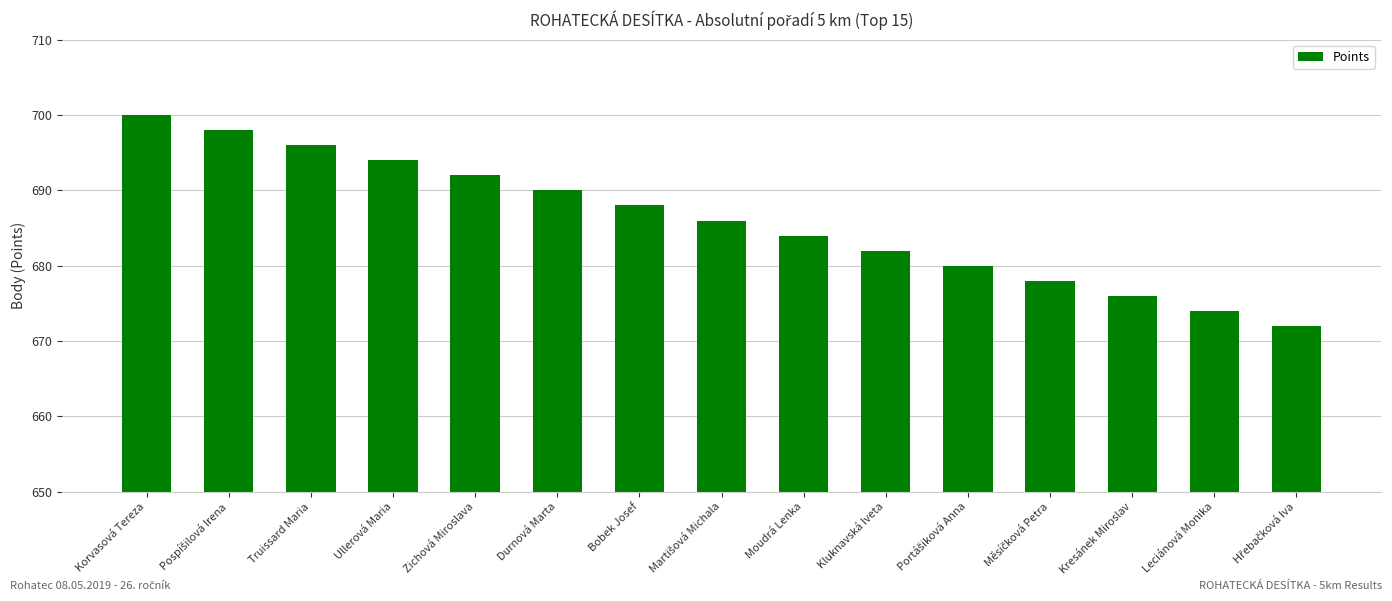

What is the average value?

686